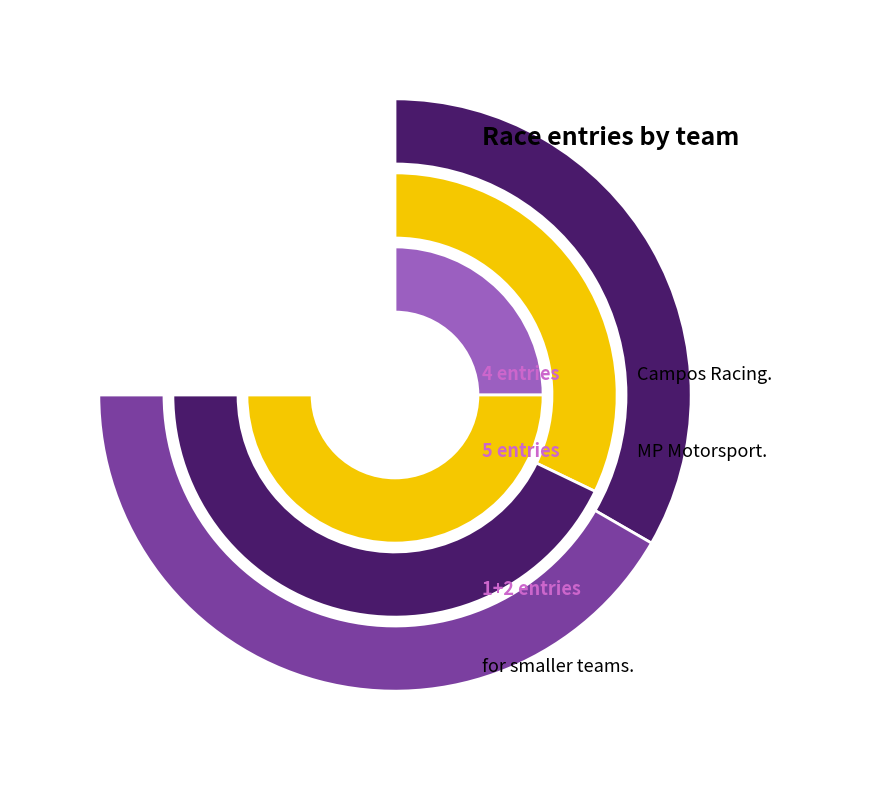

Count the number of slices in the pie.

6